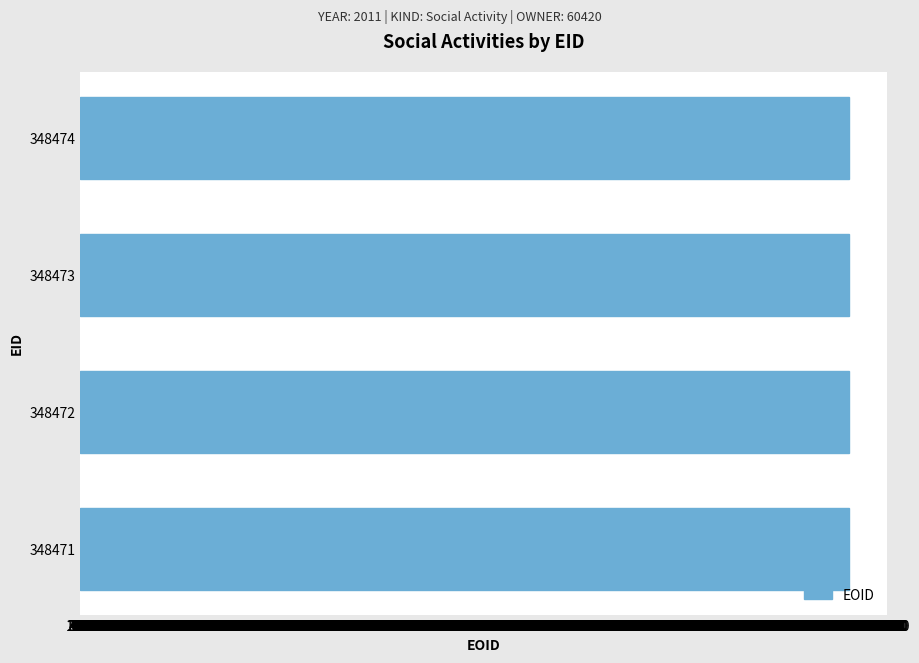

Approximately how many times larger is the value at 348472 compared to 348473?

1.0